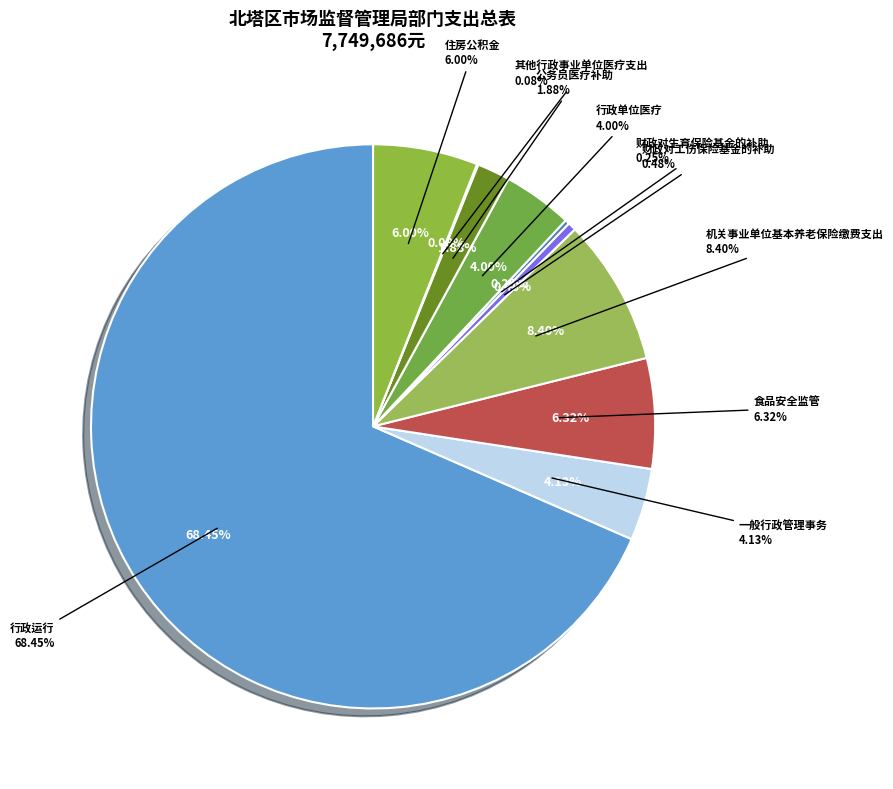

Is it true that 行政运行 is 61% of the pie?

False